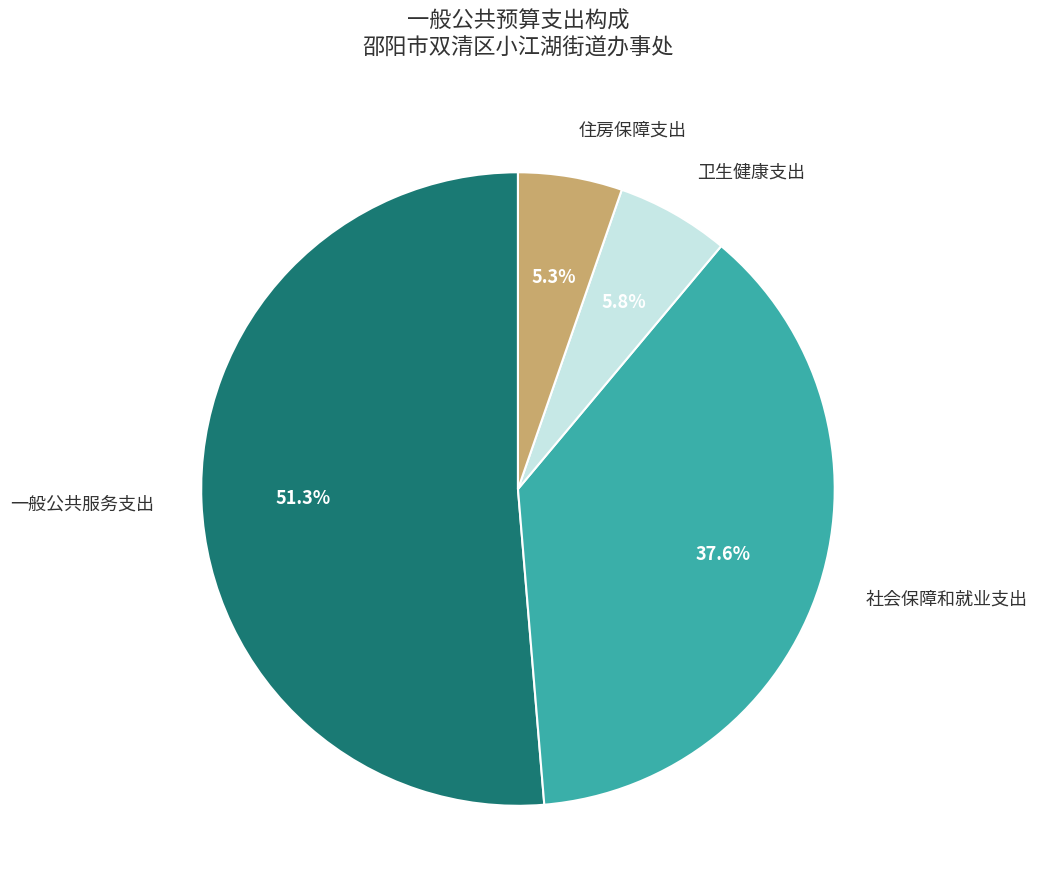

True or false: 社会保障和就业支出 accounts for 38% of the total.

True